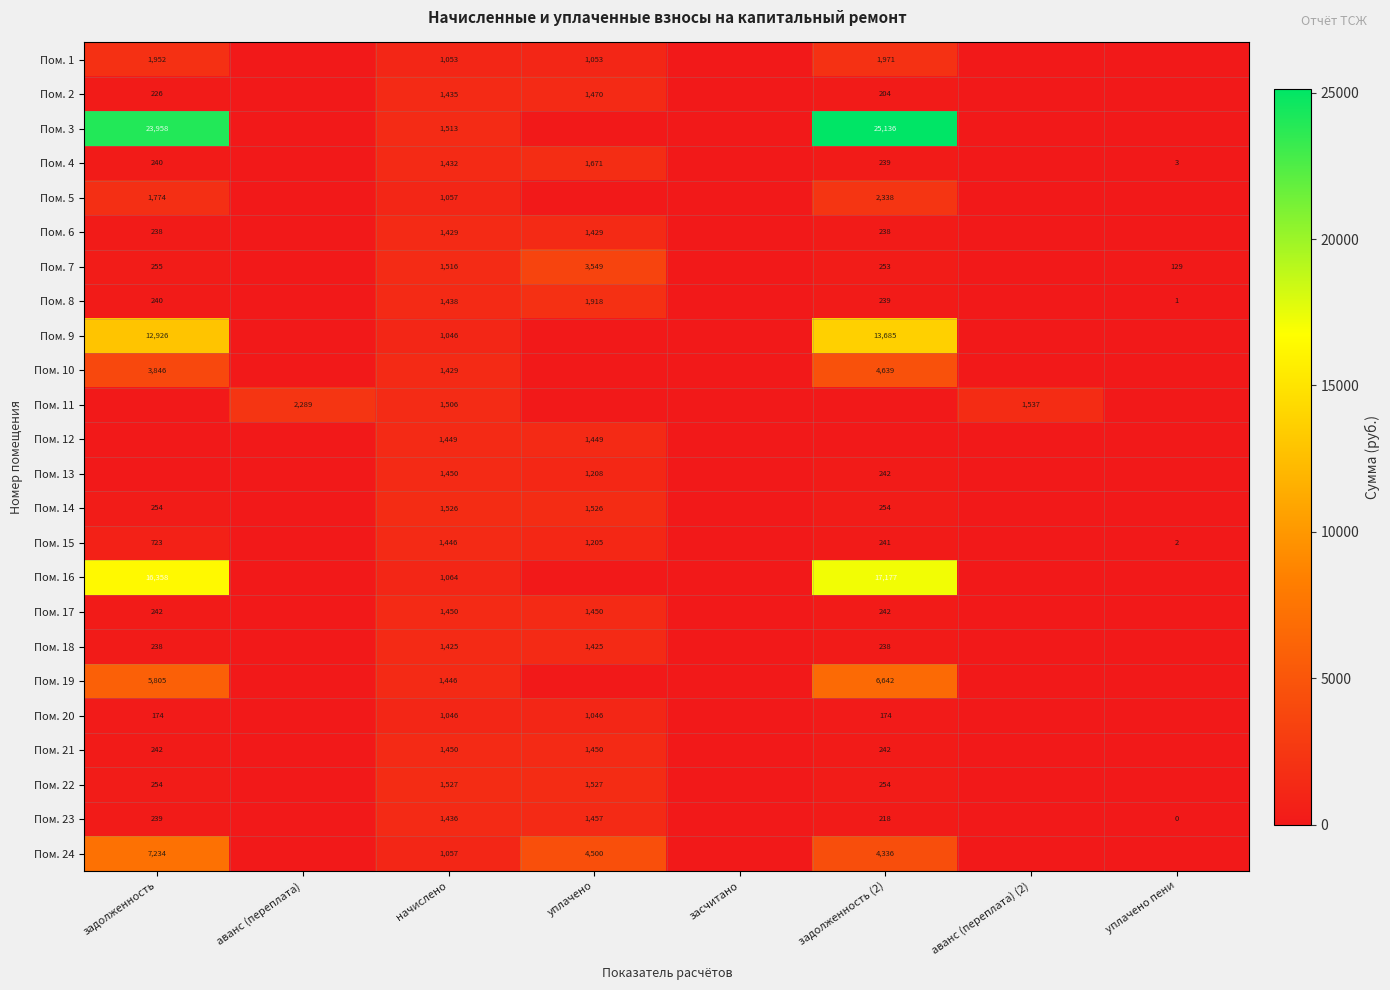

What is the sum of the Пом. 18 values at уплачено and начислено?

2850